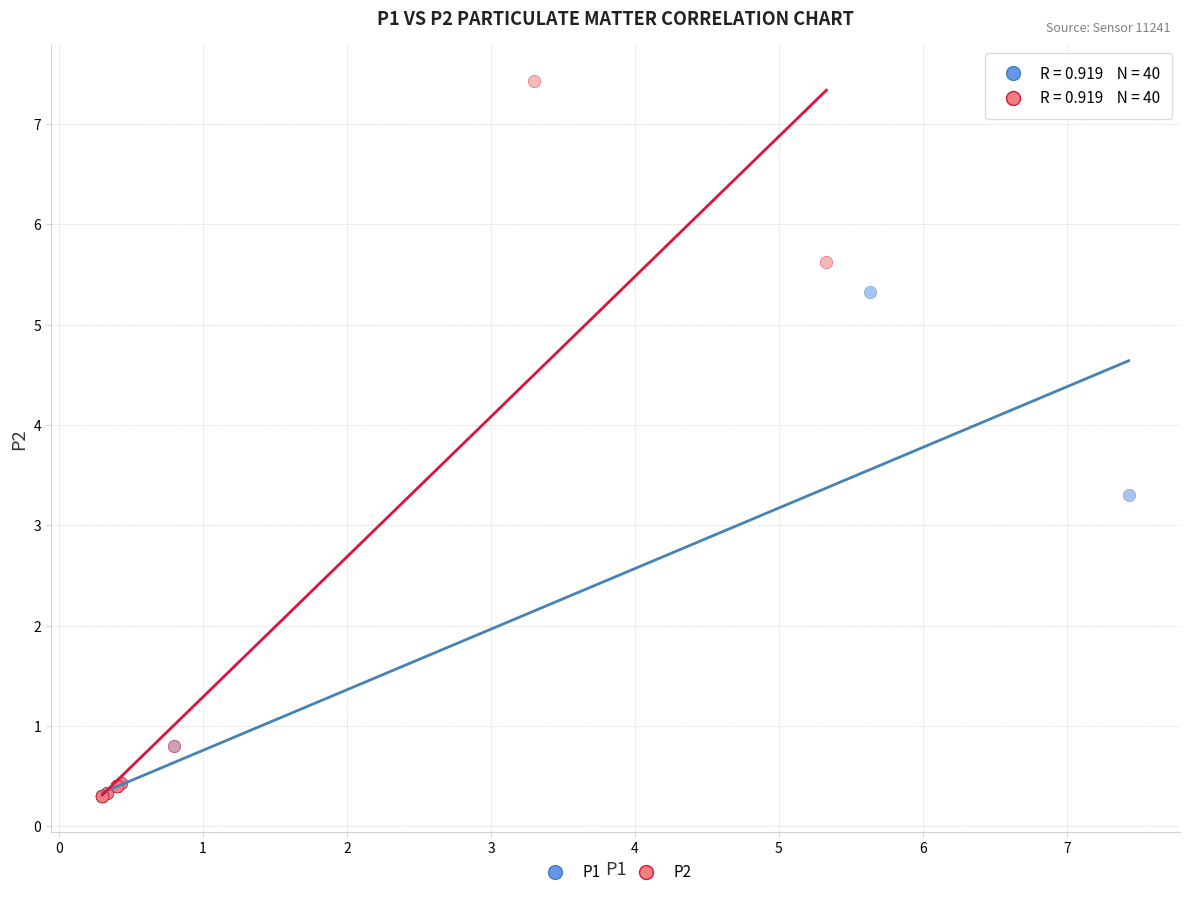

Which series has the widest spread of Y values?

P2